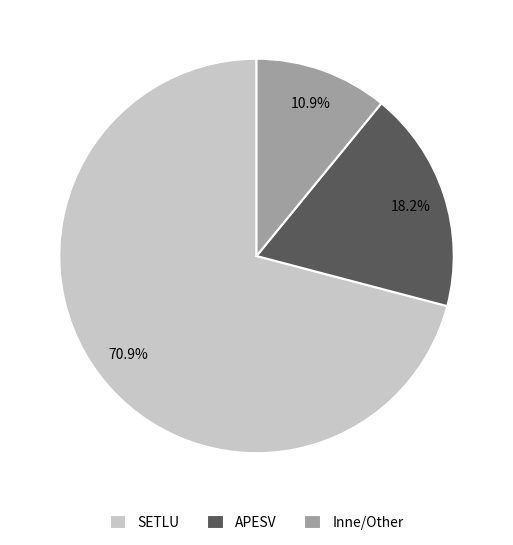

What is the smallest slice in the pie chart?

Inne/Other